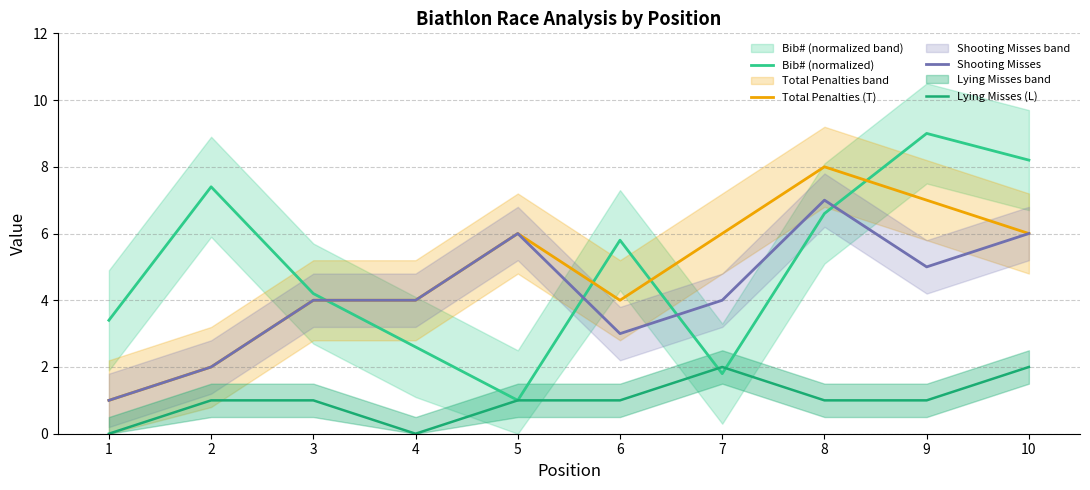

Rank the series at 10 from highest to lowest value.

Bib# (normalized), Total Penalties (T), Shooting Misses, Lying Misses (L)